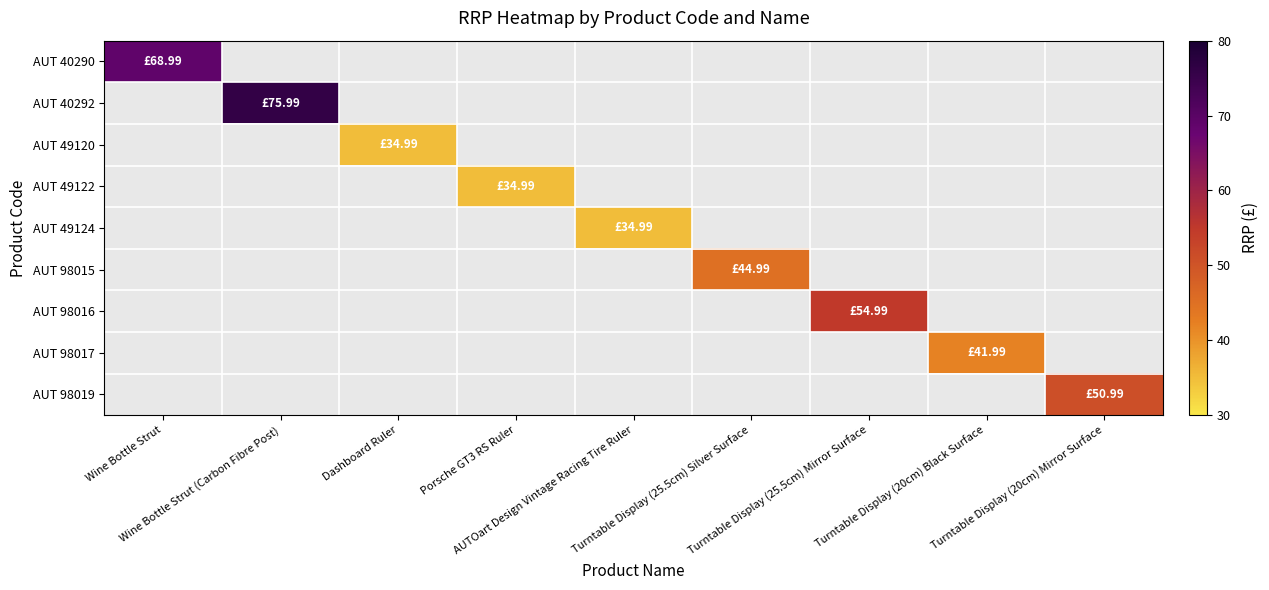

What is the smallest value displayed?

35.0